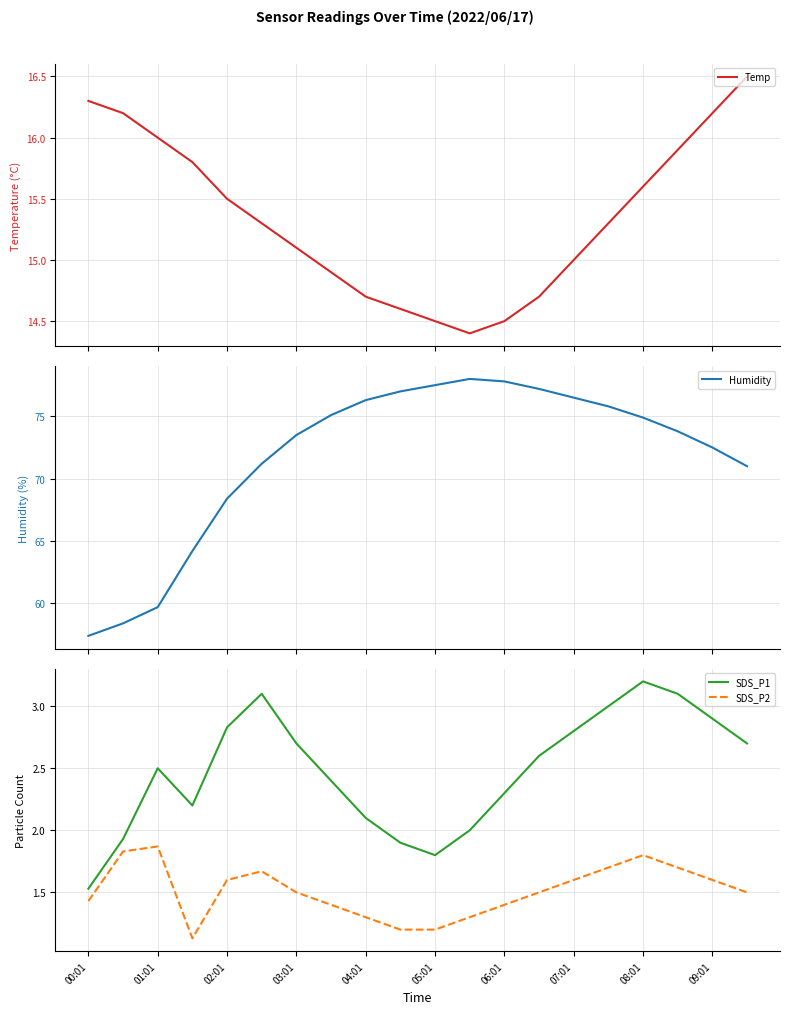

What is the maximum value for Temp?

16.5